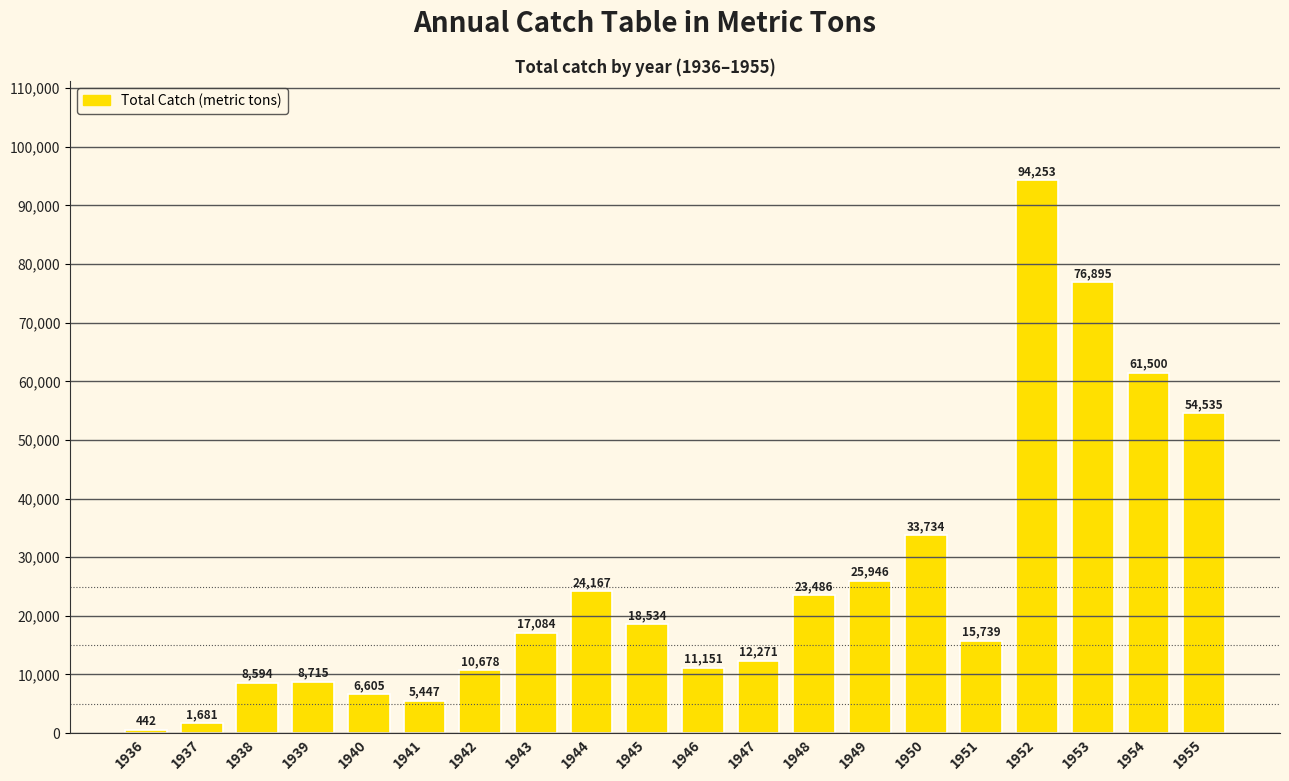

The value at 1939 is 15245. True or false?

False